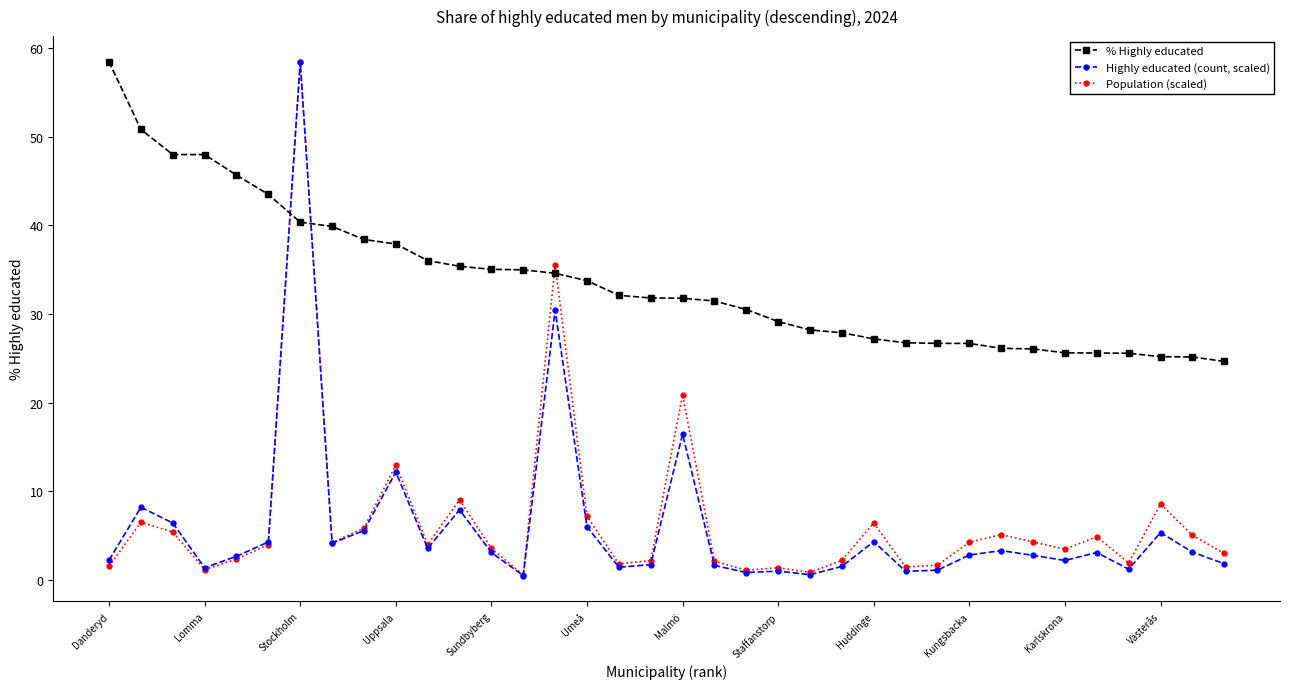

Which series has the widest spread of values?

Highly educated (count, scaled)